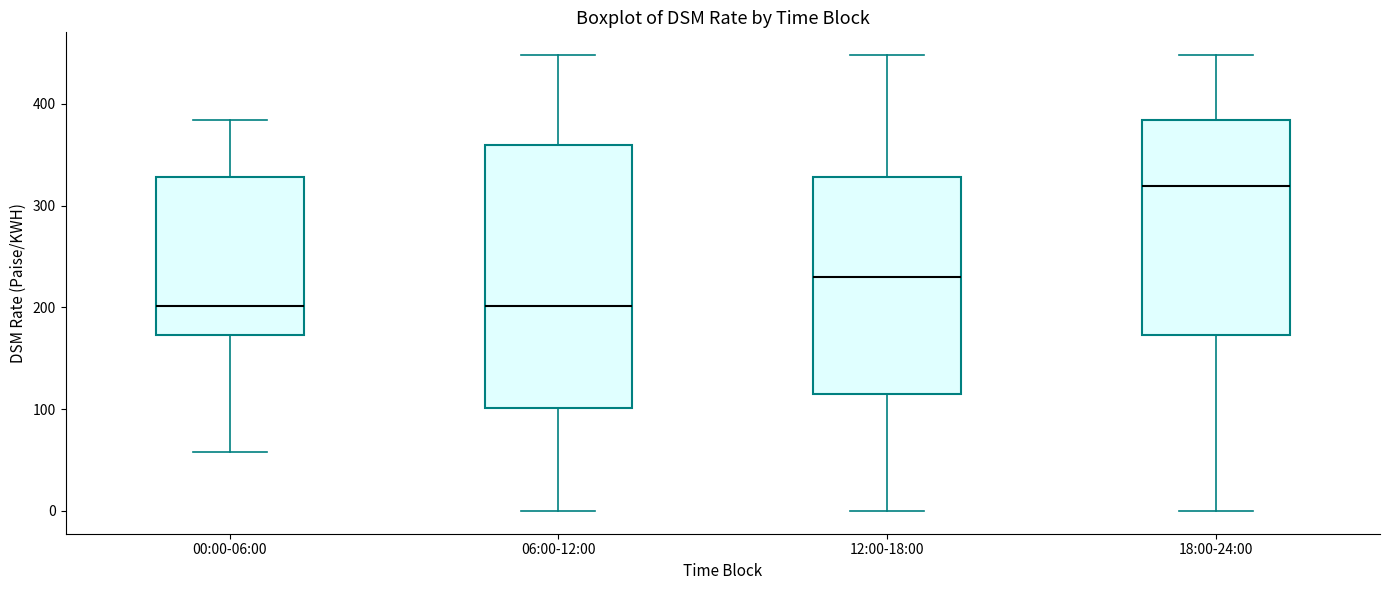

Where does the lower whisker of the box for 00:00-06:00 end on the y-axis? The values are not printed on the chart, so give them approximately, as read against the axis.

60